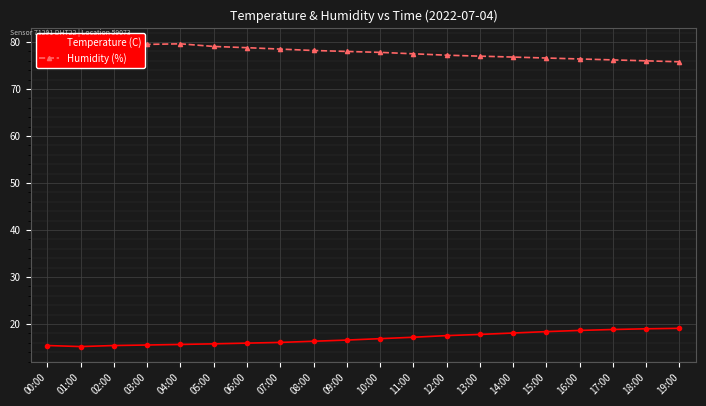

Where is Temperature (C) nearest to the value 17?

10:00